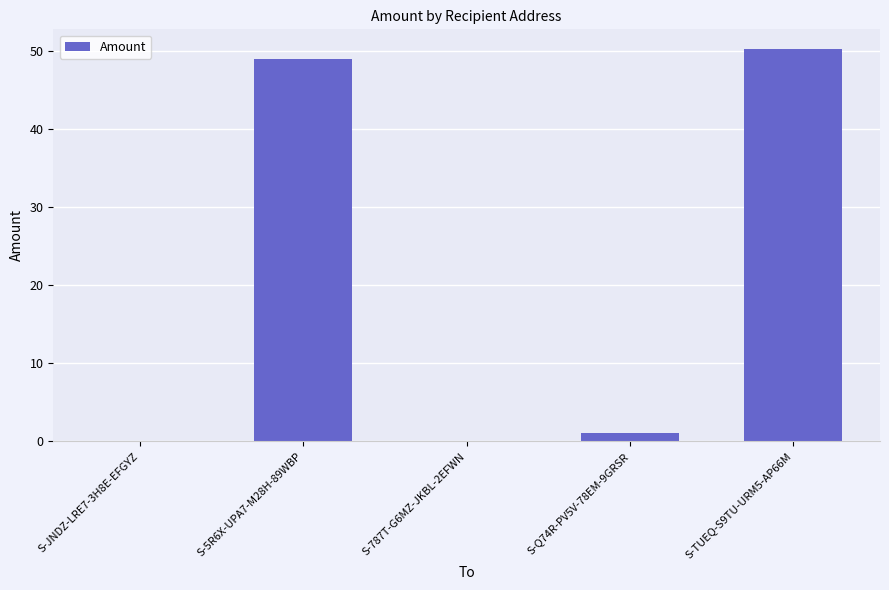

The chart shows a value of -15.8 at S-JNDZ-LRE7-3H8E-EFGYZ. True or false?

False